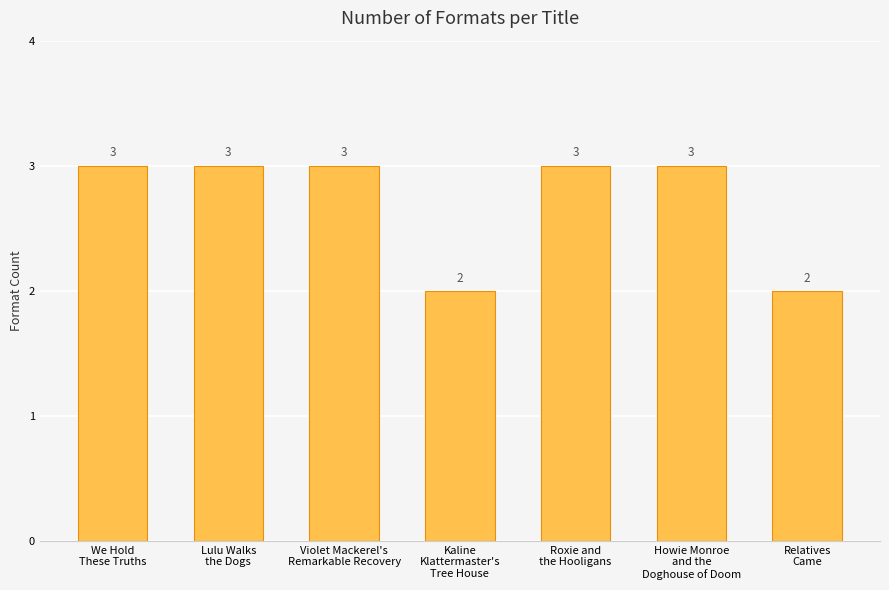

What is the label of the 7th bar from the left?

Relatives
Came